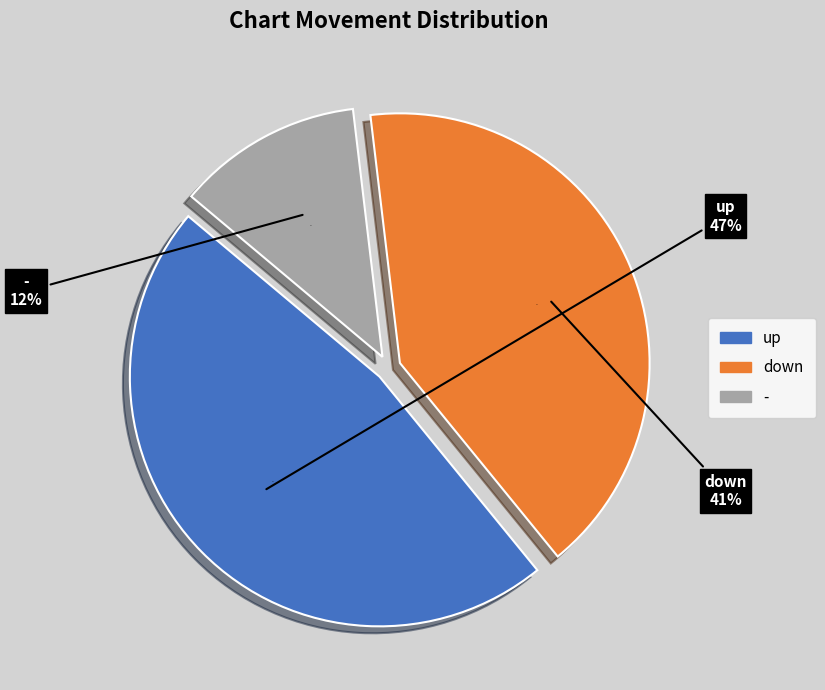

Combined, what portion of the pie is up and down?

88.0%